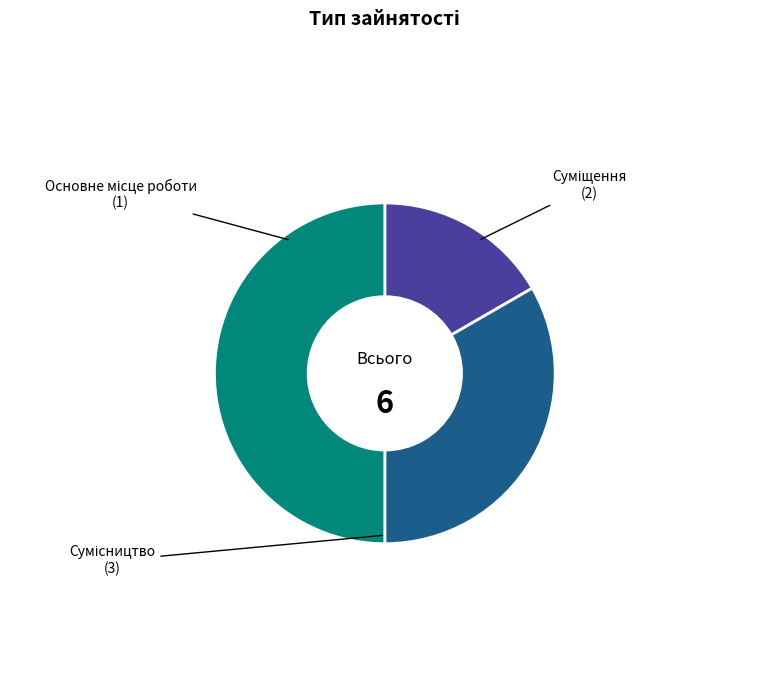

Combined, do Основне місце роботи and Суміщення account for over 50%?

No